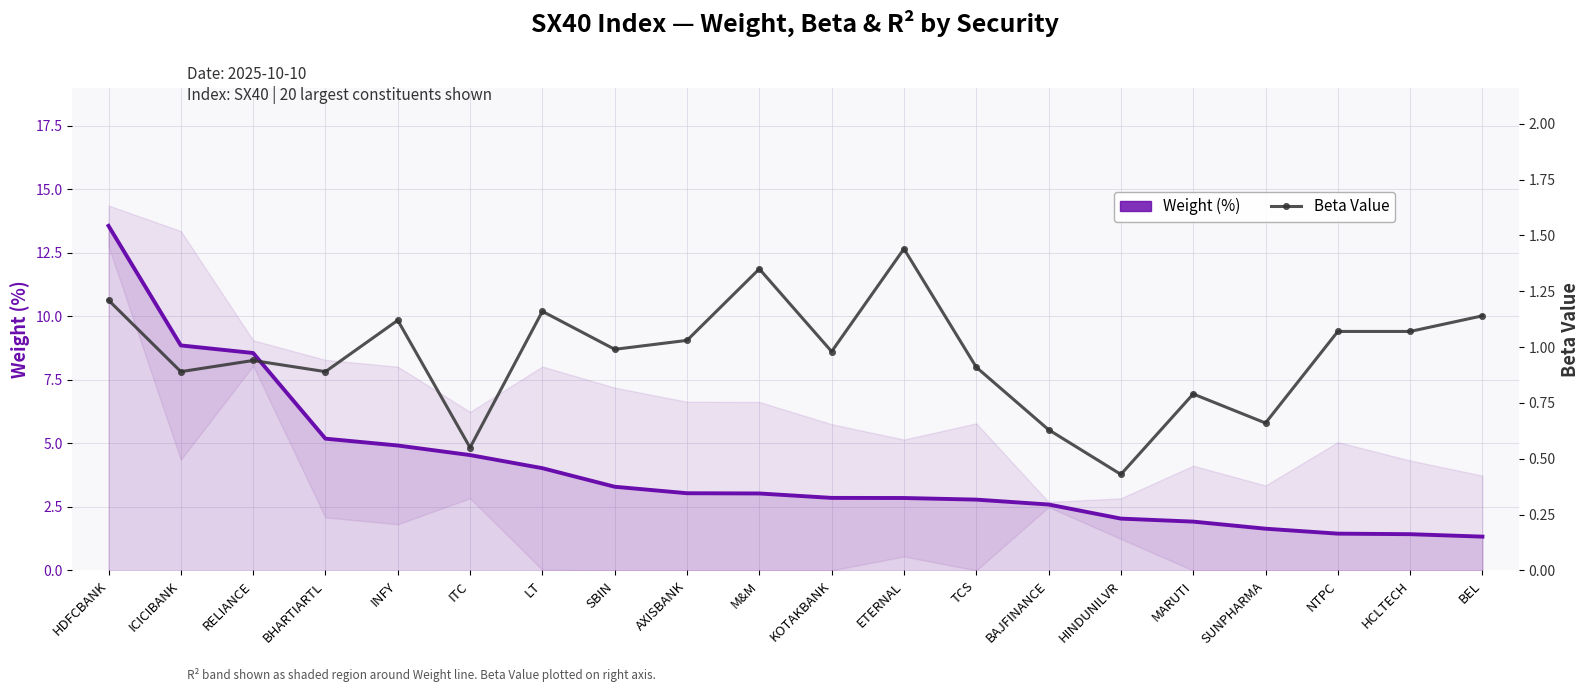

What is the sum of all Beta Value values?

19.2